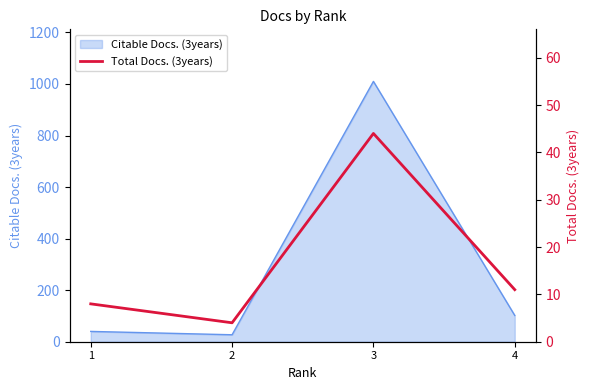

What is the minimum value for Citable Docs. (3years)?

27